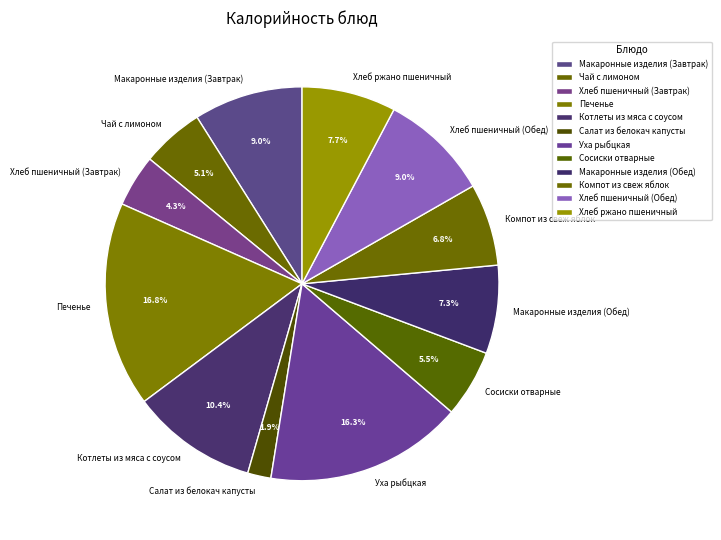

Approximately how many times larger is the value at Чай с лимоном compared to Печенье?

0.3